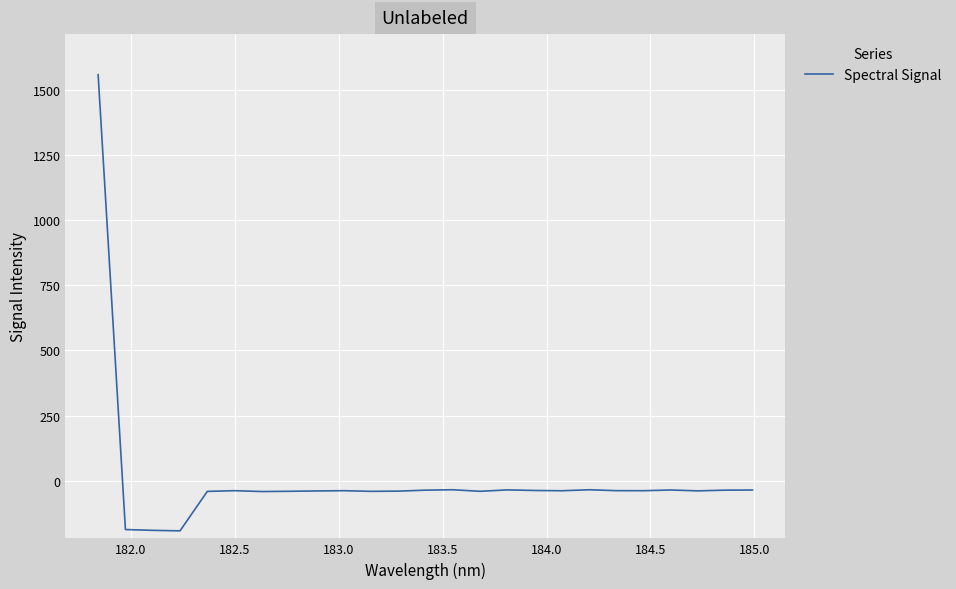

What is the greatest value displayed?

1558.1